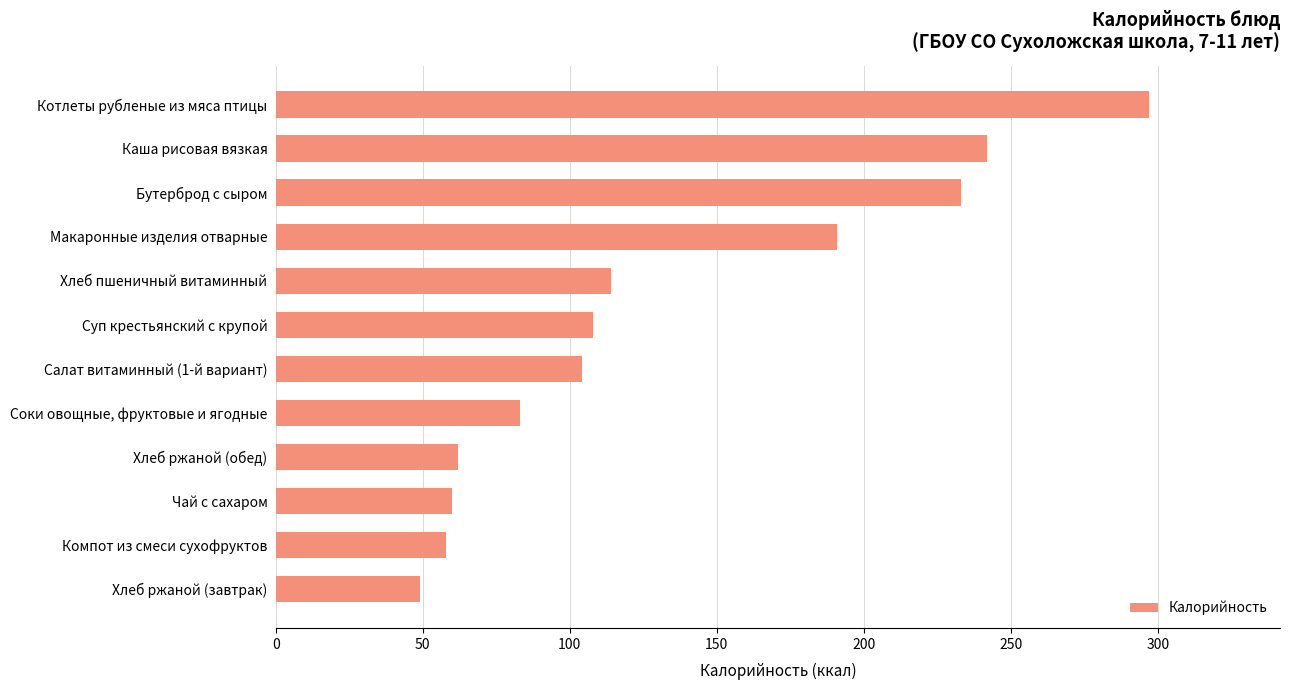

What is the difference between the second highest and second lowest values?

184